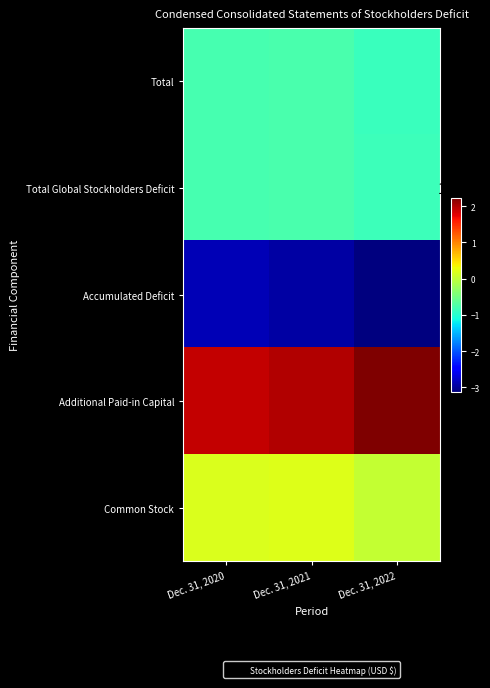

Reading left to right, list all the values displayed in this chart.

Total: Dec. 31, 2020=-7865887	Dec. 31, 2021=-7621827	Dec. 31, 2022=-8646448
Total Global Stockholders Deficit: Dec. 31, 2020=-7842845	Dec. 31, 2021=-7598785	Dec. 31, 2022=-8623406
Accumulated Deficit: Dec. 31, 2020=-28684689	Dec. 31, 2021=-29594851	Dec. 31, 2022=-31306048
Additional Paid-in Capital: Dec. 31, 2020=19128836	Dec. 31, 2021=19951515	Dec. 31, 2022=22411335
Common Stock: Dec. 31, 2020=1712959	Dec. 31, 2021=2044502	Dec. 31, 2022=270778